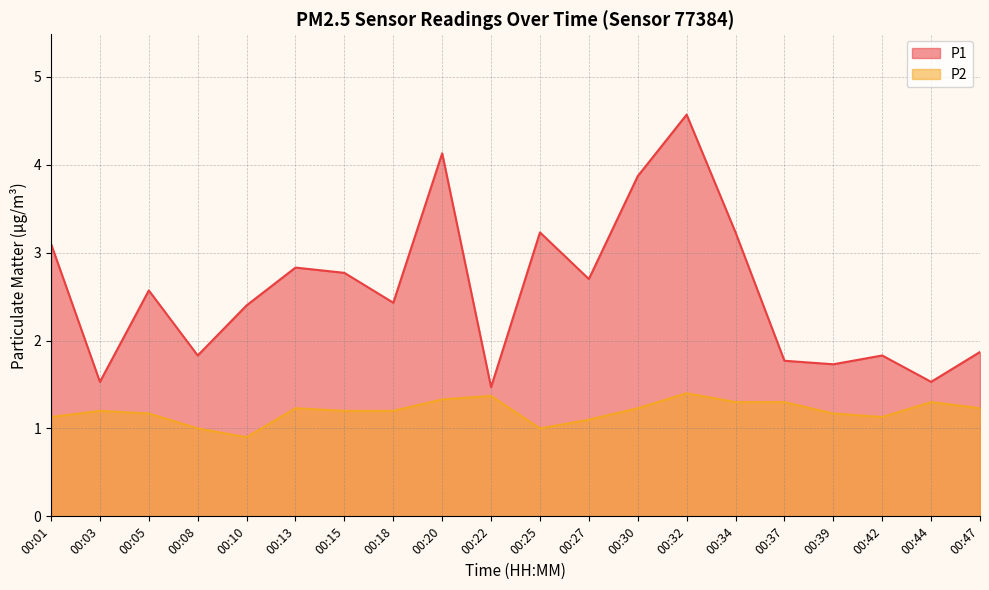

What is the value of the P2 point at the 12th from the left?

1.1